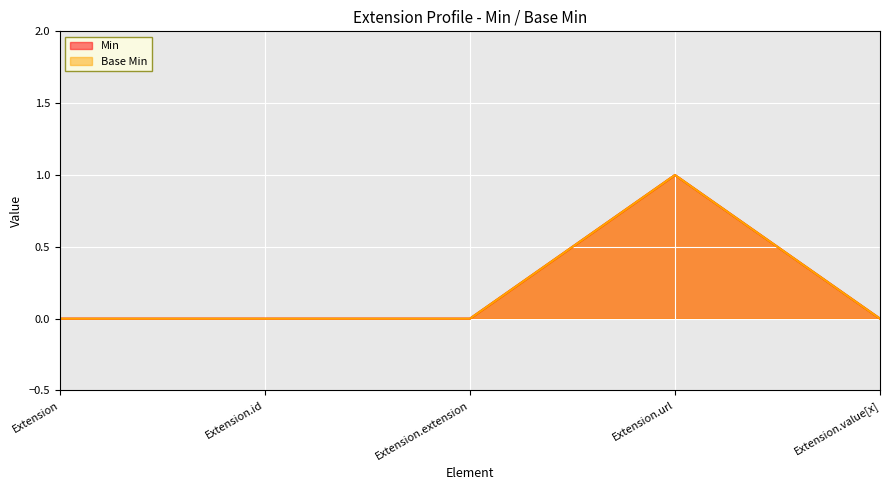

Reading right to left, extract all data points from this chart.

Min: Extension.value[x]=0	Extension.url=1	Extension.extension=0	Extension.id=0	Extension=0
Base Min: Extension.value[x]=0	Extension.url=1	Extension.extension=0	Extension.id=0	Extension=0